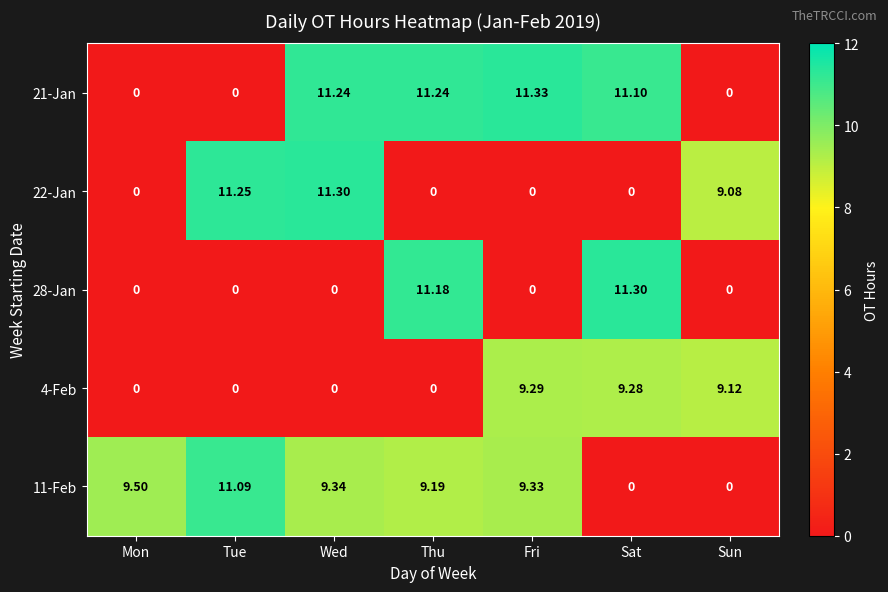

Which label corresponds to the largest value in the chart?

Fri